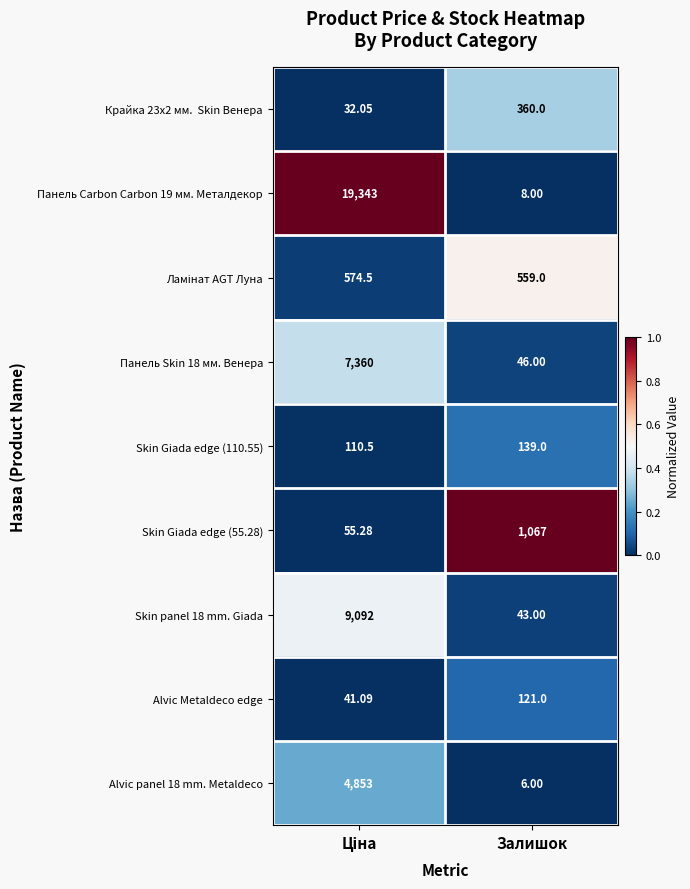

Which series has the largest range (max minus min)?

Панель Carbon Carbon 19 мм. Металдекор